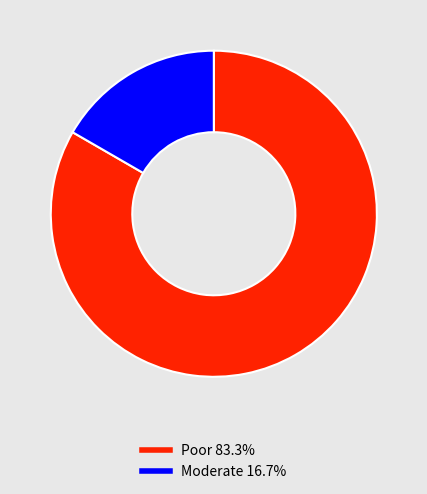

Does any single category account for the majority?

Yes